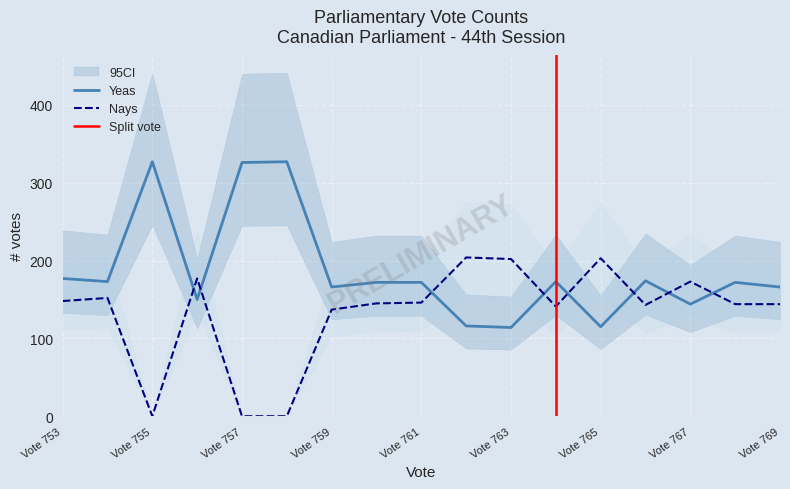

Which series has the largest total across all categories?

Yeas